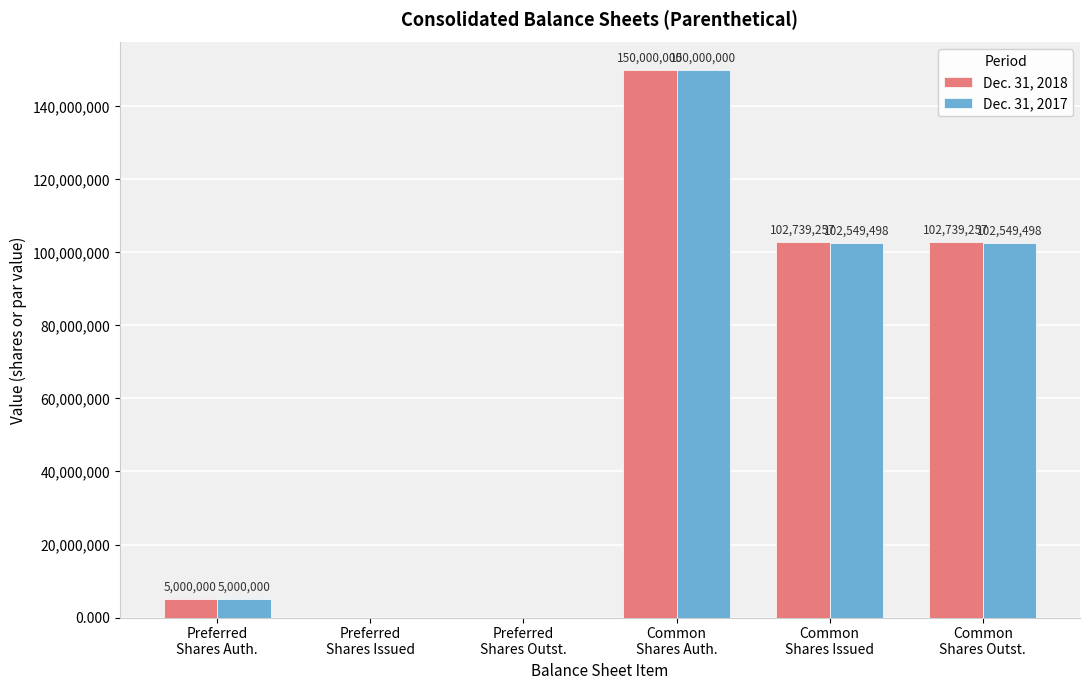

Reading left to right, extract all data points from this chart.

Dec. 31, 2018: 5000000	0	0	150000000	102739257	102739257
Dec. 31, 2017: 5000000	0	0	150000000	102549498	102549498